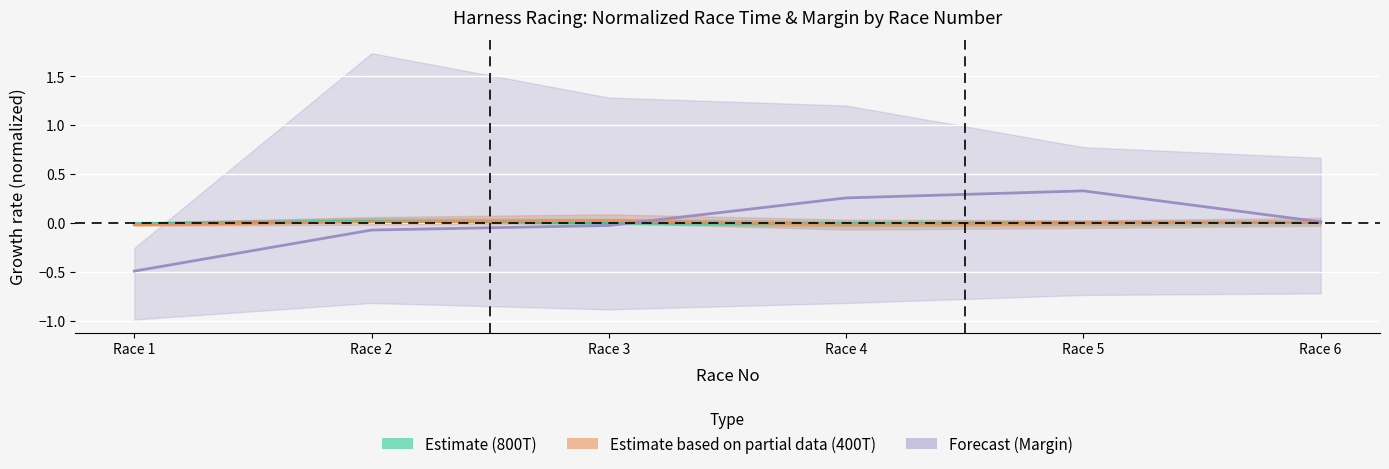

How many interior local peaks does the Estimate (800T) series have?

1